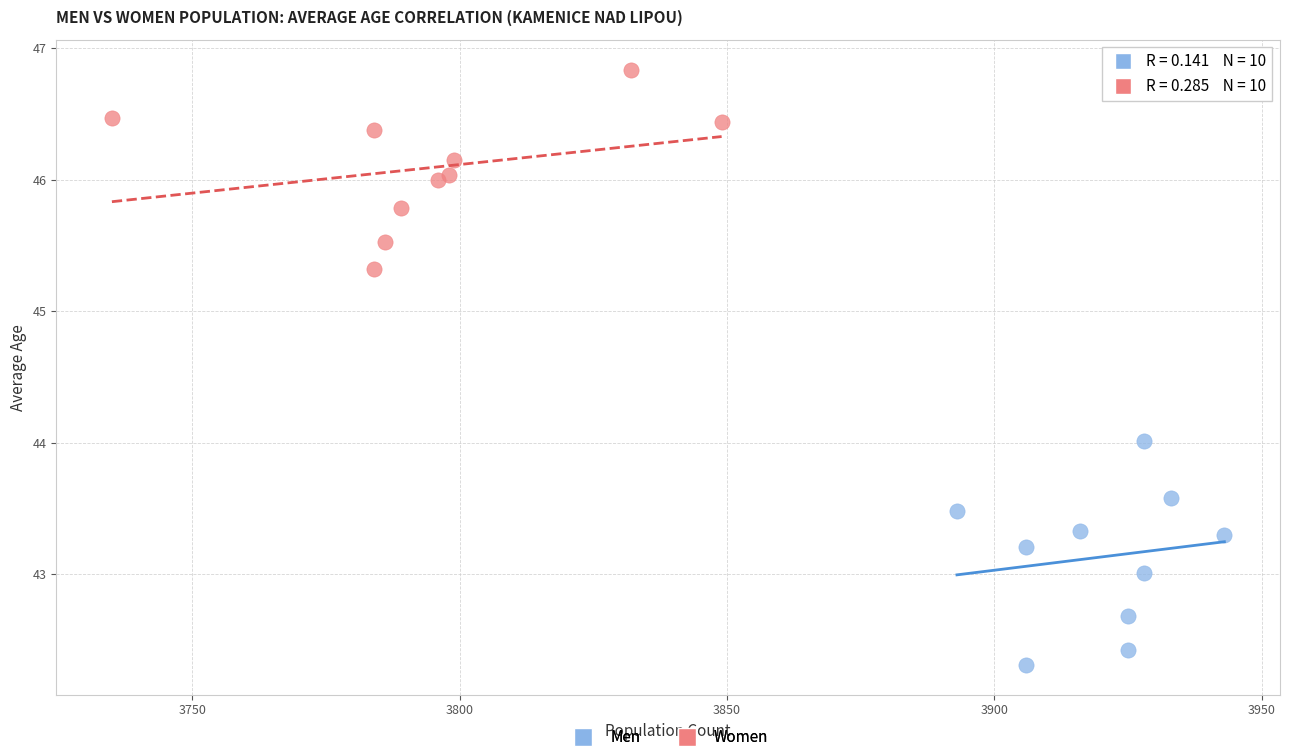

Which series has the largest Y range (max minus min)?

Men